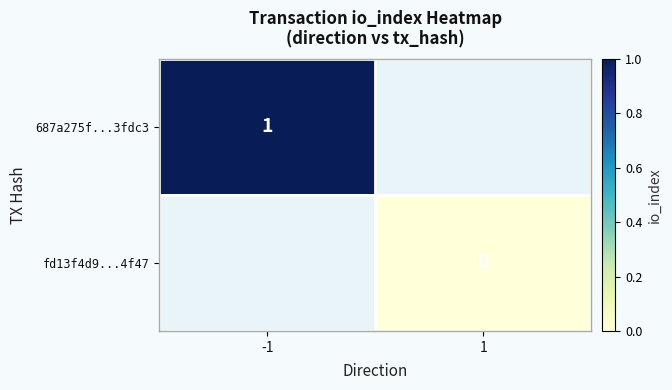

How many series are shown in this chart?

2